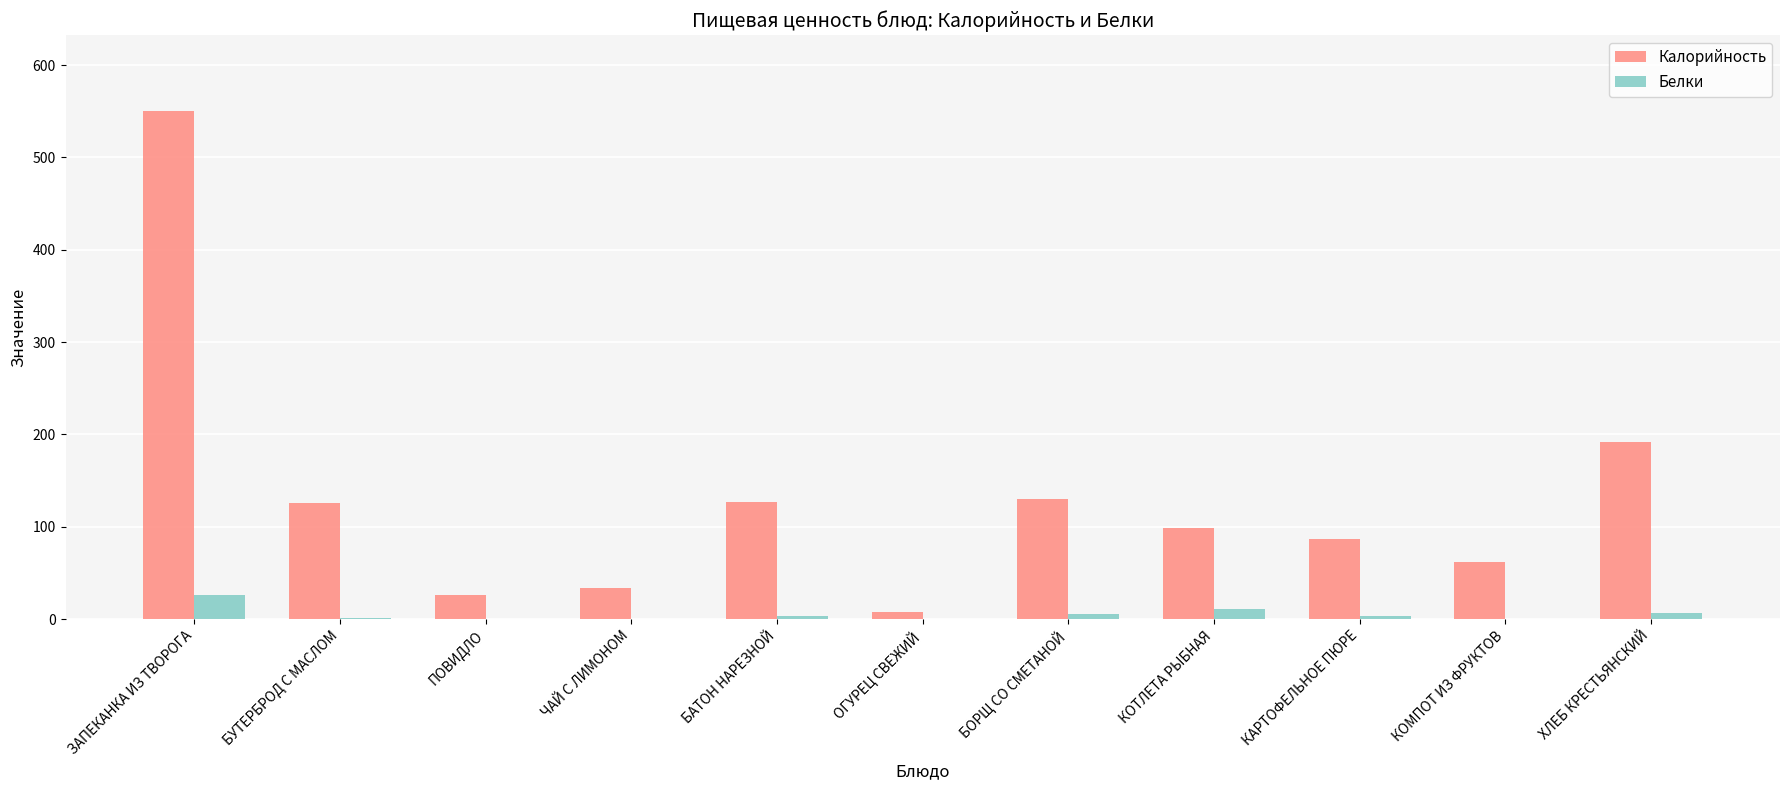

Is it true that Белки equals 3.8 at КАРТОФЕЛЬНОЕ ПЮРЕ?

True